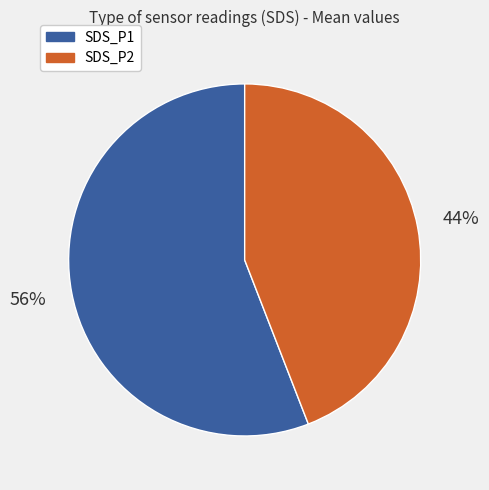

What is the ratio of the value at SDS_P1 to the value at SDS_P2?

1.3